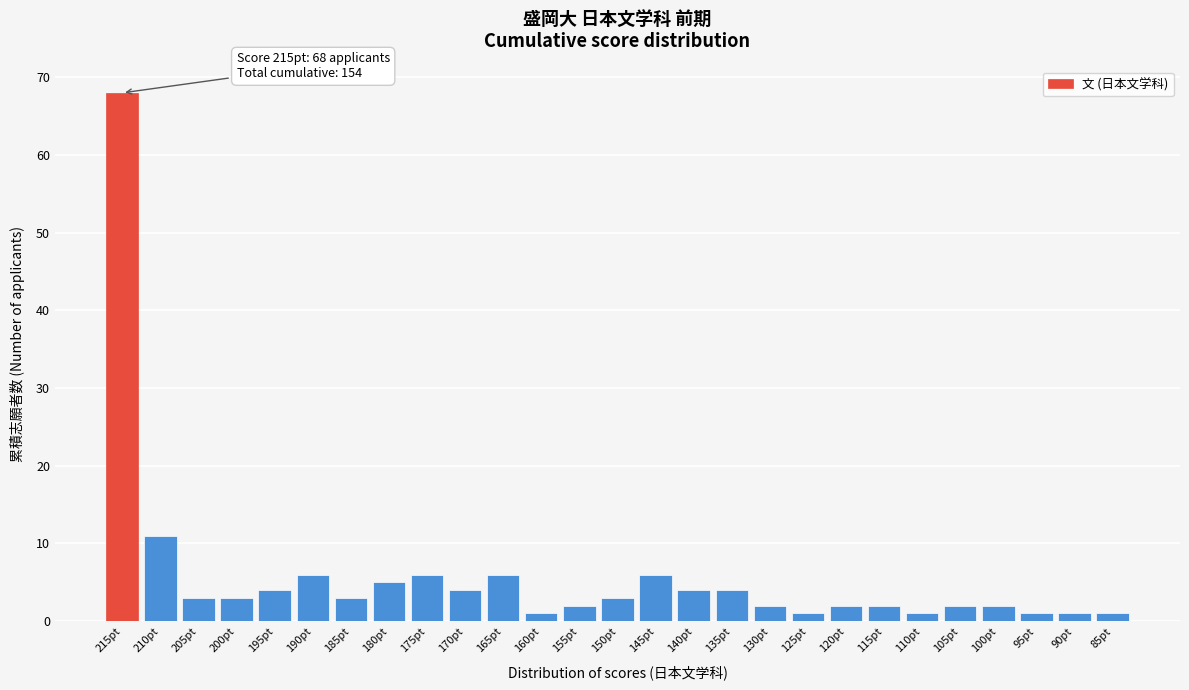

Reading left to right, list all the values displayed in this chart.

215pt=68	210pt=11	205pt=3	200pt=3	195pt=4	190pt=6	185pt=3	180pt=5	175pt=6	170pt=4	165pt=6	160pt=1	155pt=2	150pt=3	145pt=6	140pt=4	135pt=4	130pt=2	125pt=1	120pt=2	115pt=2	110pt=1	105pt=2	100pt=2	95pt=1	90pt=1	85pt=1